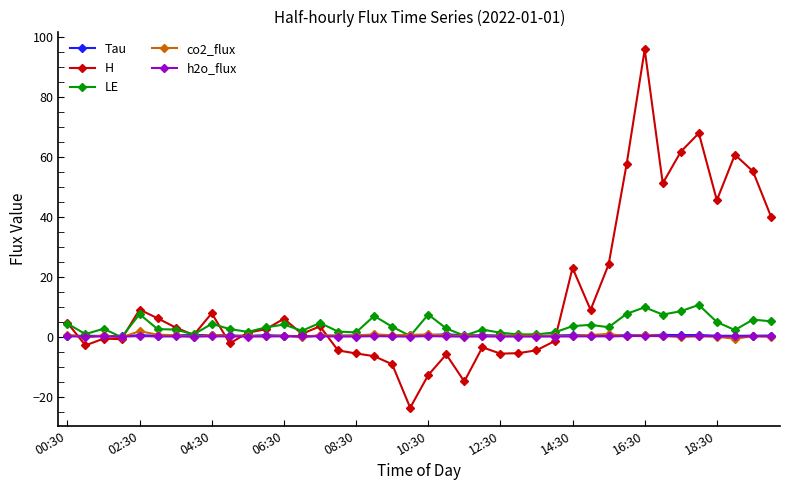

Which series ends up on top after the final intersection of LE and Tau?

LE